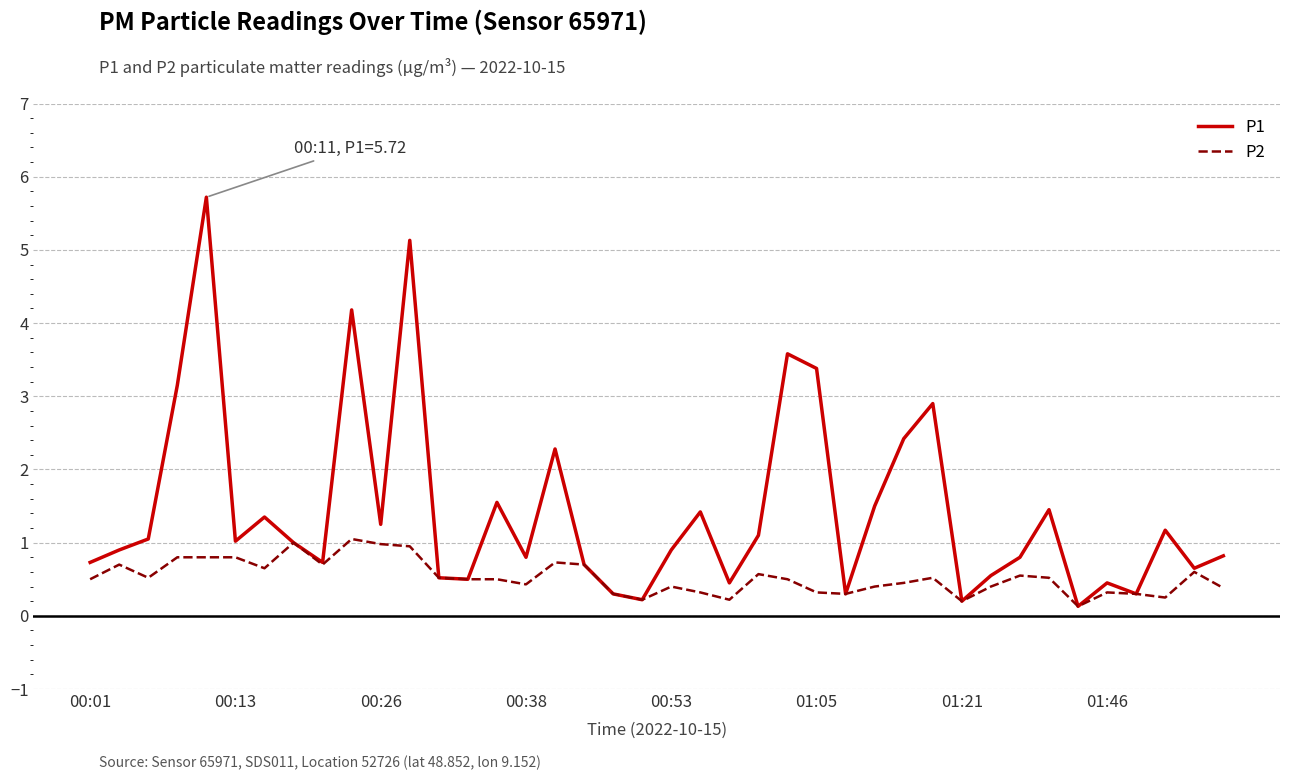

Which series has the widest spread of values?

P1